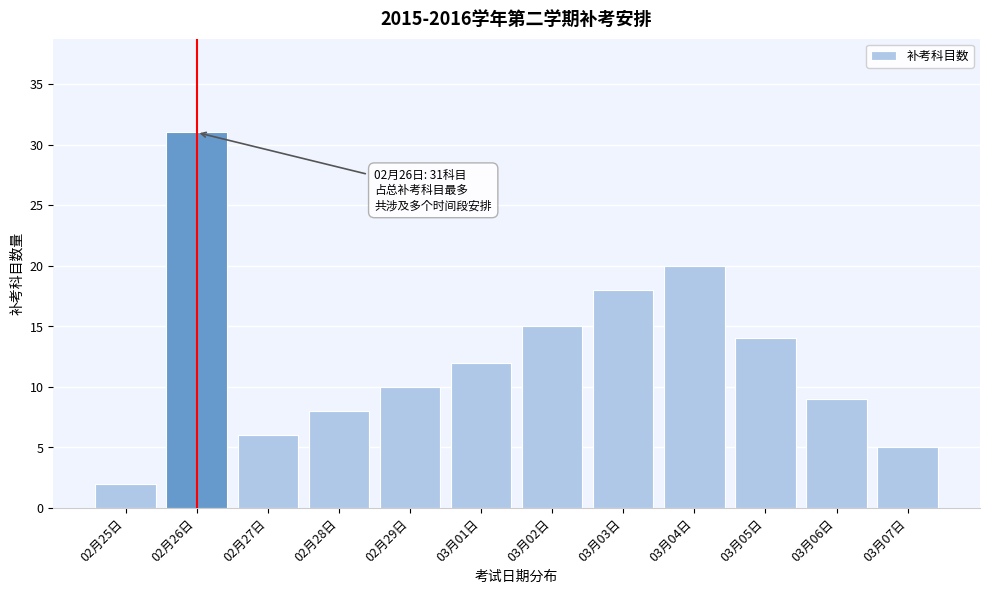

Reading left to right, list all the values displayed in this chart.

2	31	6	8	10	12	15	18	20	14	9	5